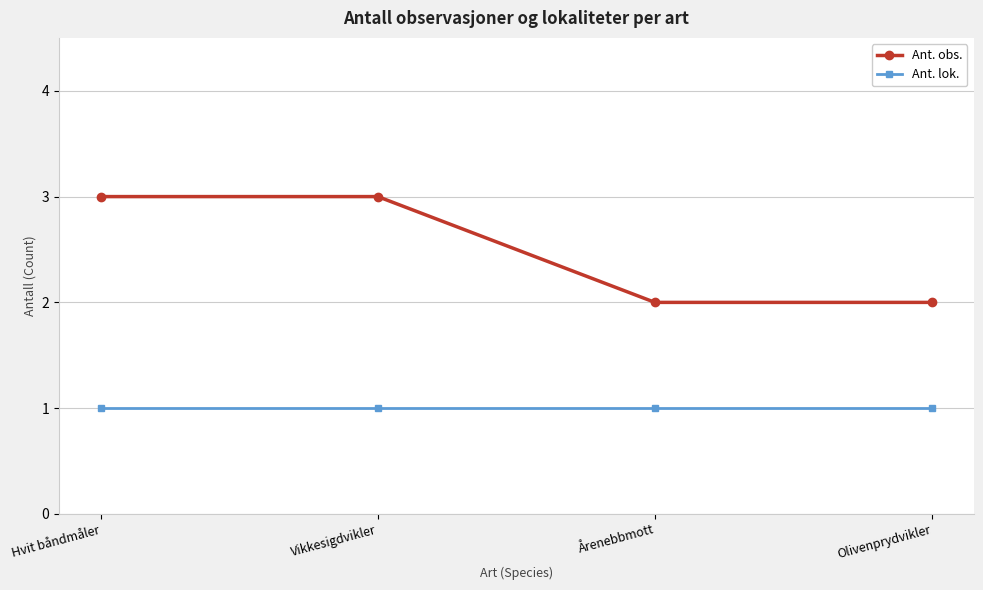

What is the label of the 4th point from the right?

Hvit båndmåler